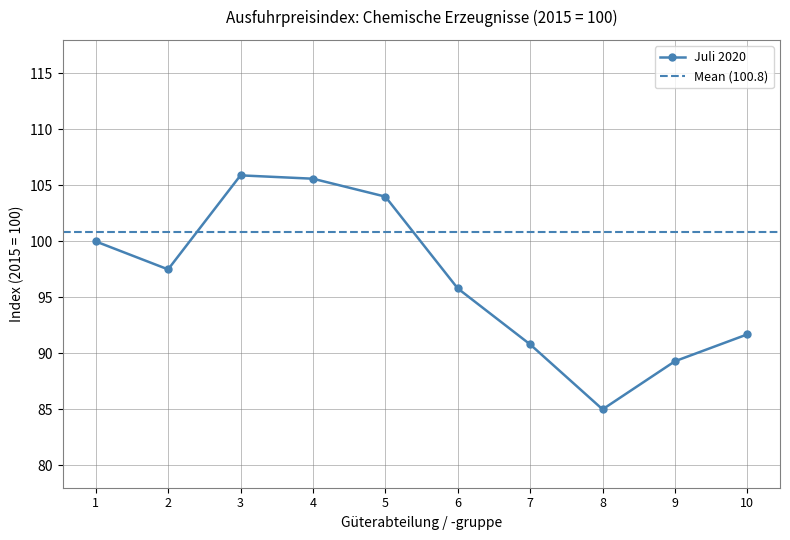

At which category does Juli 2020 reach its first local valley?

2